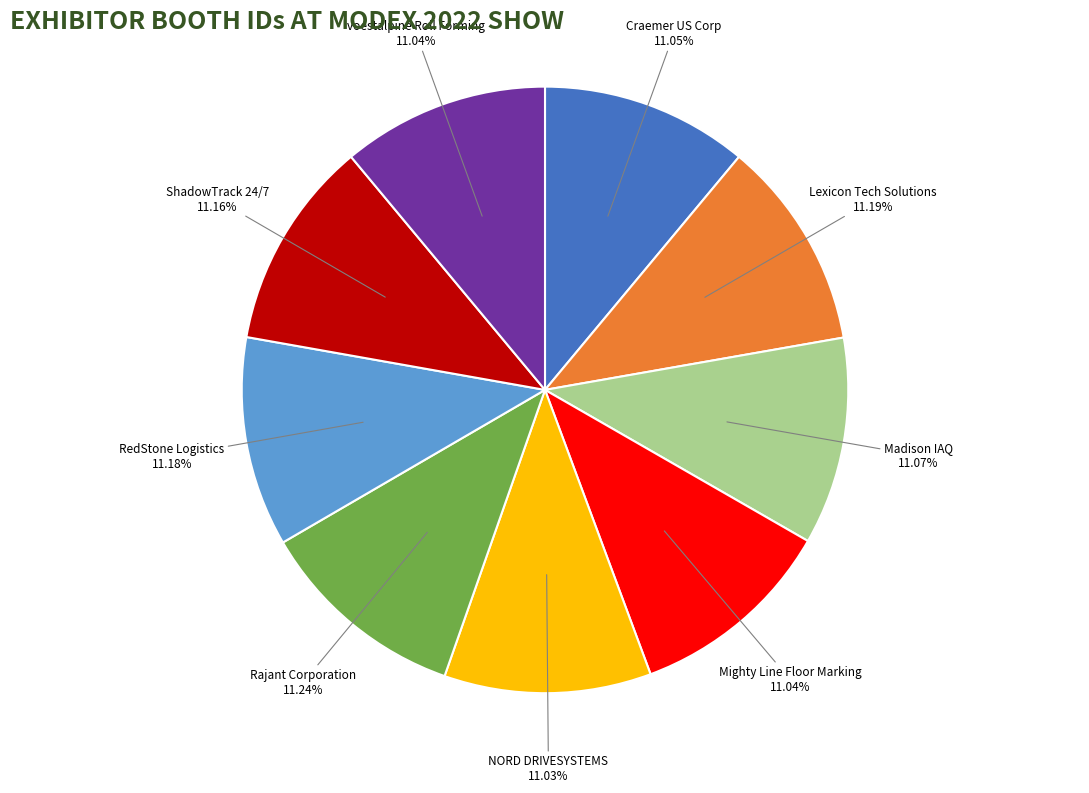

Is it true that Madison IAQ is 16% of the pie?

False